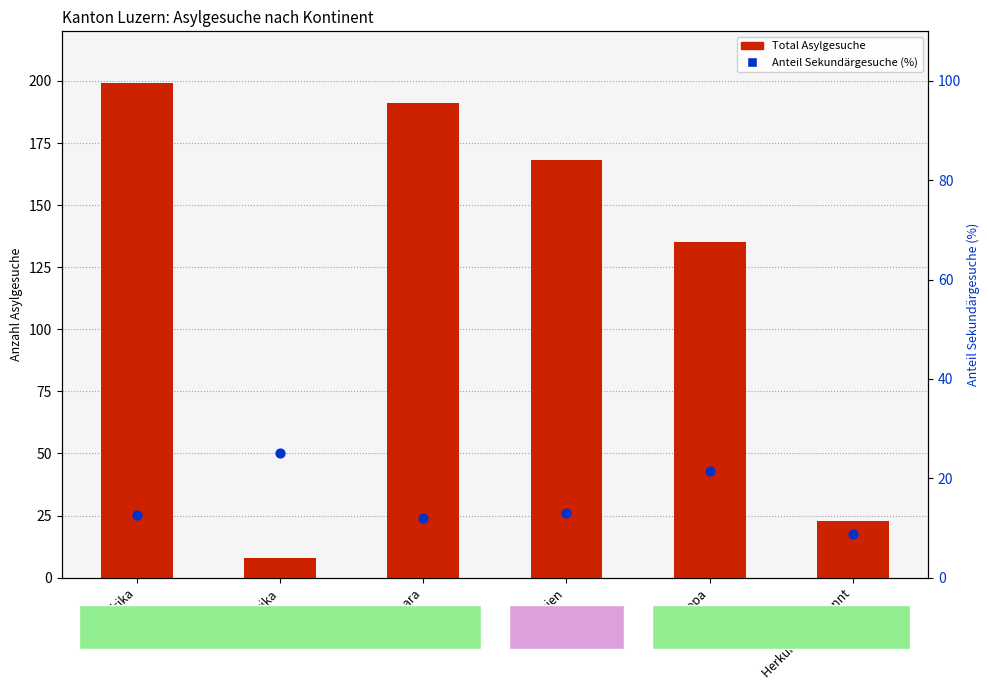

Which series has the largest total across all categories?

Total Asylgesuche